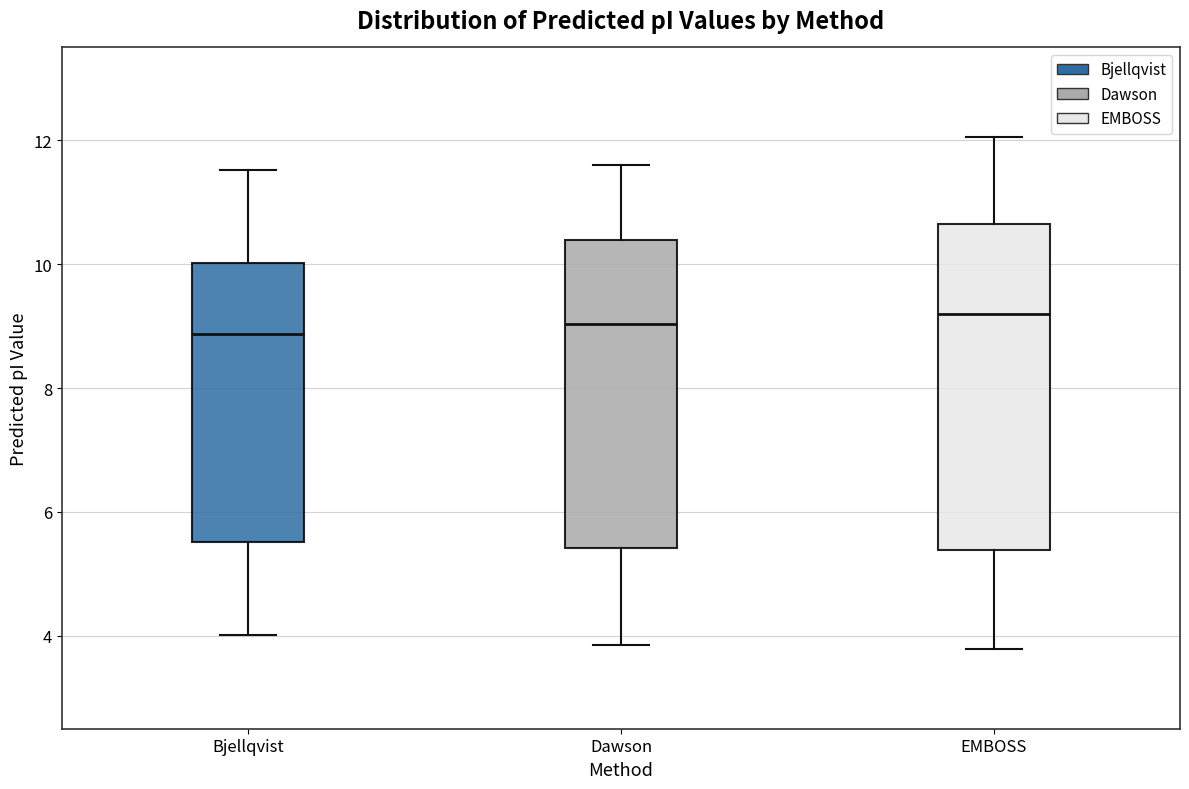

Reading left to right, read every box against the y-axis: the position of its median line, the range the box covers, and the ends of its whiskers. The values are not printed on the chart, so give them approximately, as read against the axis.

Bjellqvist: median 8.8, box 5.6 to 10.0, whiskers 4.0 to 11.6
Dawson: median 9.0, box 5.4 to 10.4, whiskers 3.8 to 11.6
EMBOSS: median 9.2, box 5.4 to 10.6, whiskers 3.8 to 12.0